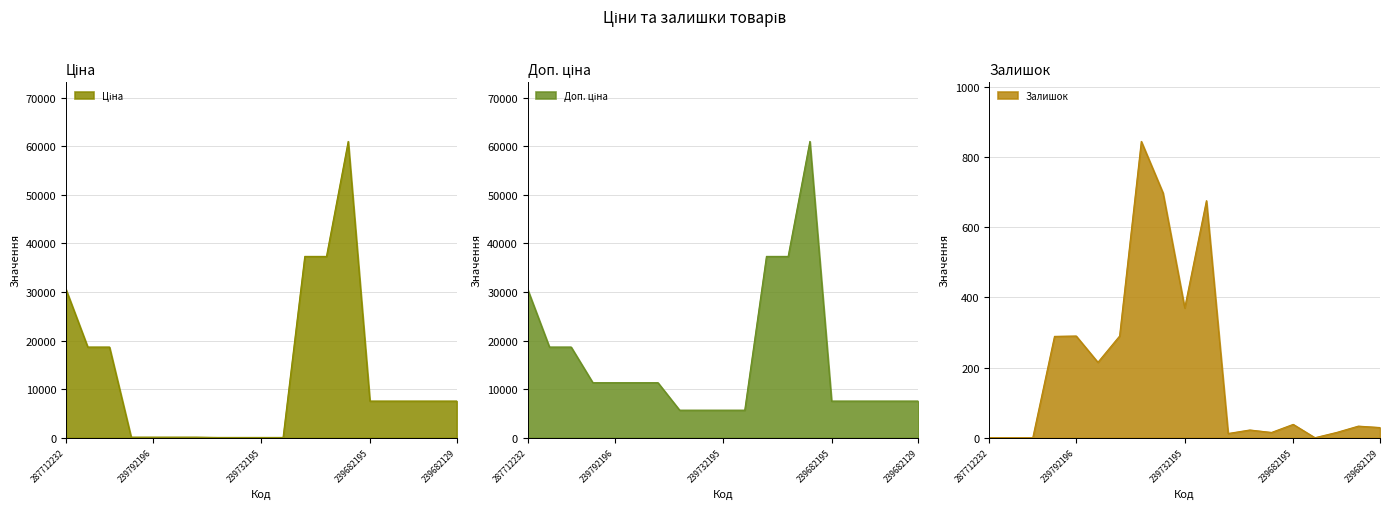

How many data points in Ціна are above 7545?

11